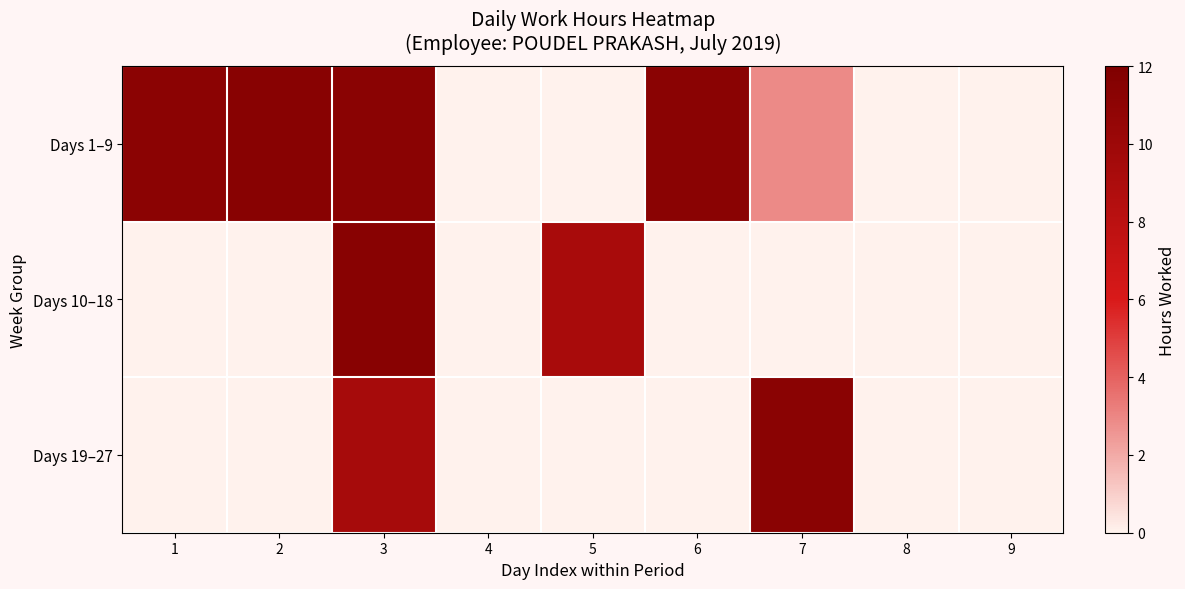

Reading left to right, transcribe all the data shown in this chart.

Days 1–9: 1=11.2	2=11.4	3=11.3	4=0.0	5=0.0	6=11.2	7=2.9	8=0.0	9=0.0
Days 10–18: 1=0.0	2=0.0	3=11.4	4=0.0	5=9.2	6=0.0	7=0.0	8=0.0	9=0.0
Days 19–27: 1=0.0	2=0.0	3=9.3	4=0.0	5=0.0	6=0.0	7=11.2	8=0.0	9=0.0